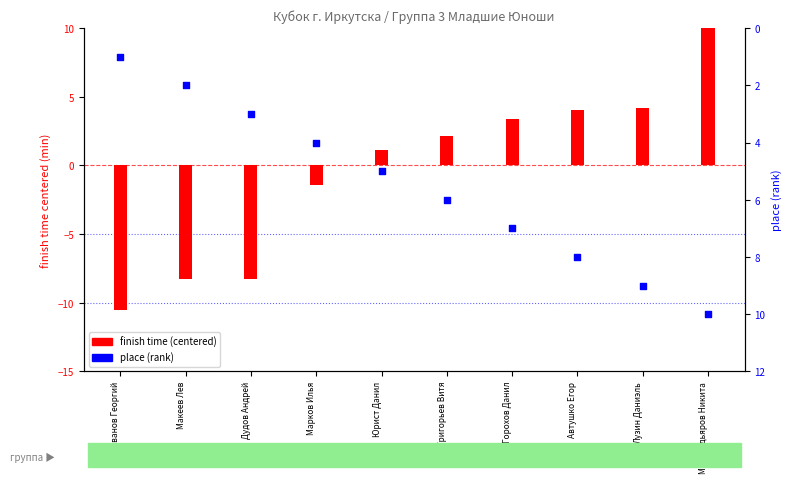

Is the value of place (rank) at Горохов Данил greater than the value of finish time (centered) at Мухамедьяров Никита?

No